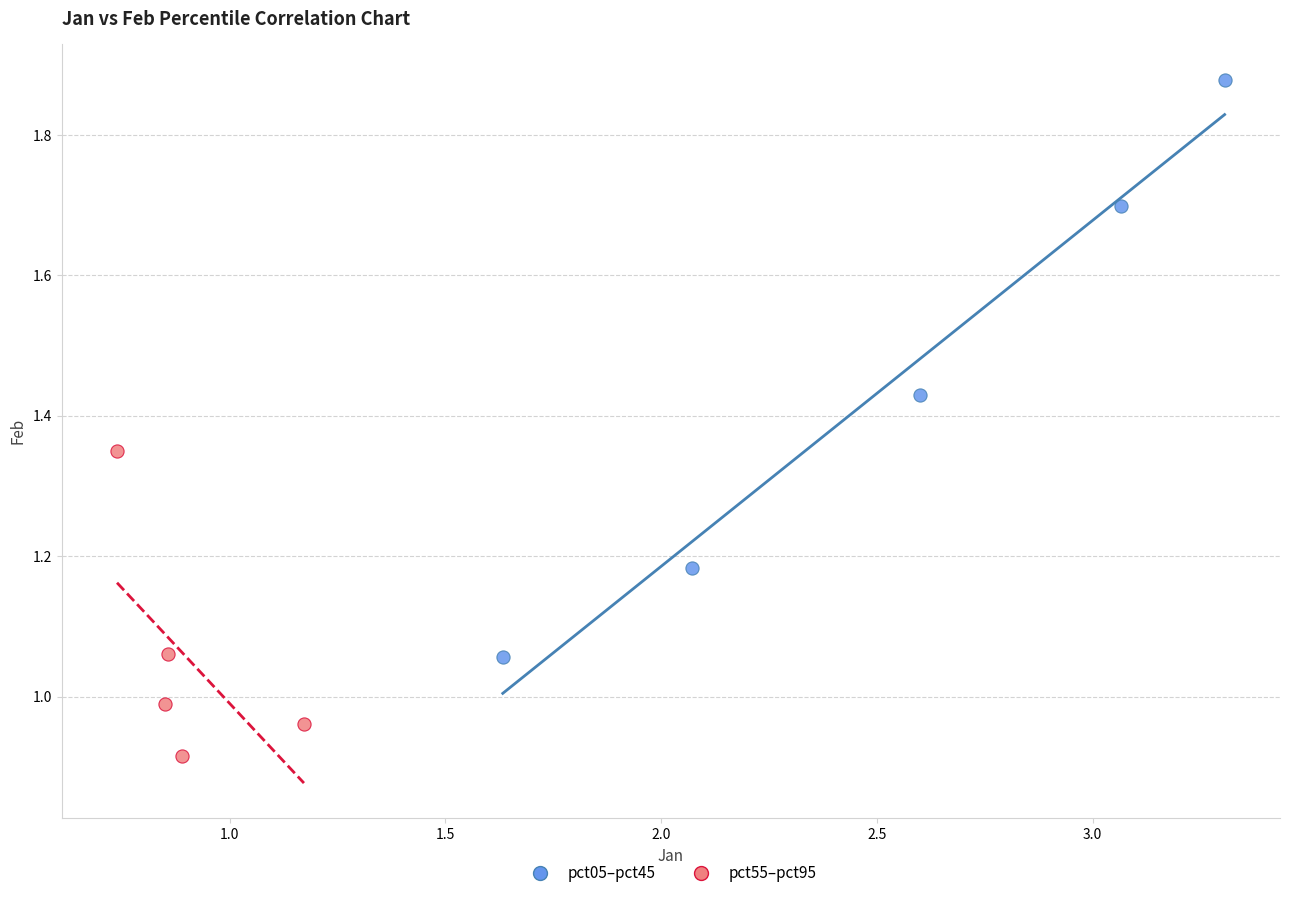

Which series has the widest spread of Y values?

pct05–pct45